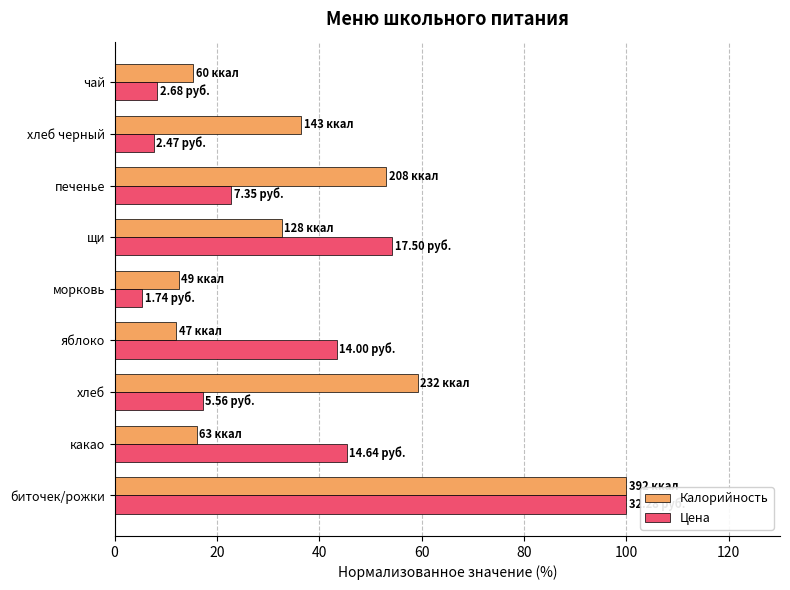

Is the value of Калорийность at чай greater than the value of Цена at яблоко?

No